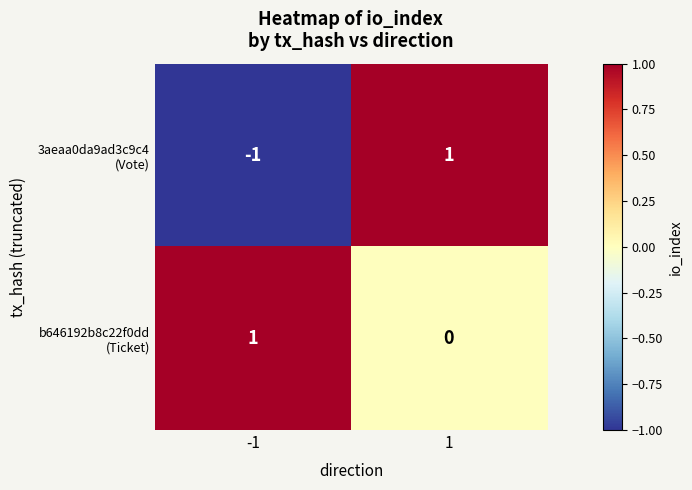

At which category is the sum across all series the highest?

1